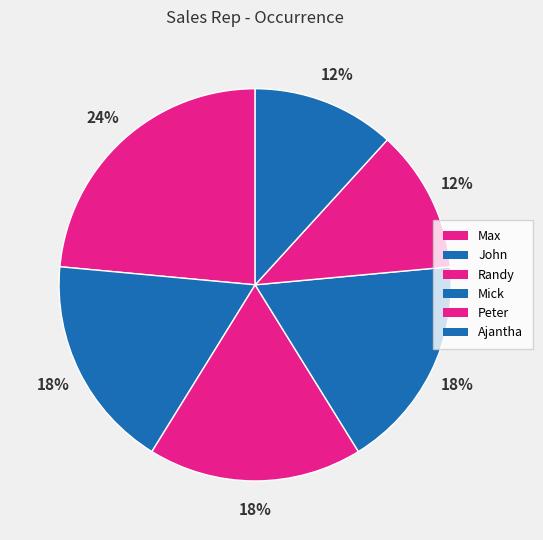

Which category has the smallest portion of the pie?

Peter